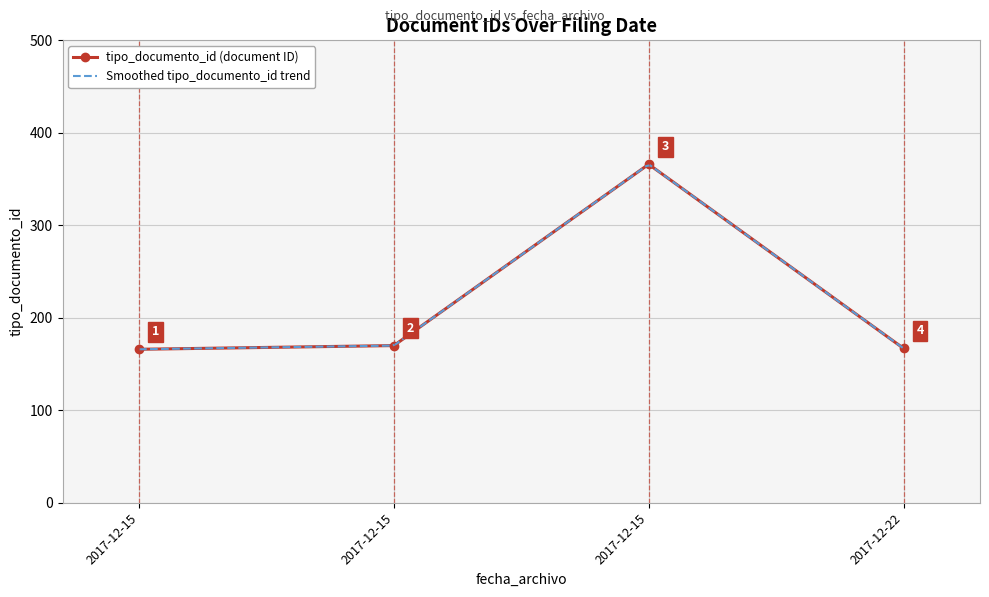

Reading right to left, list all the values displayed in this chart.

167	366	170	166